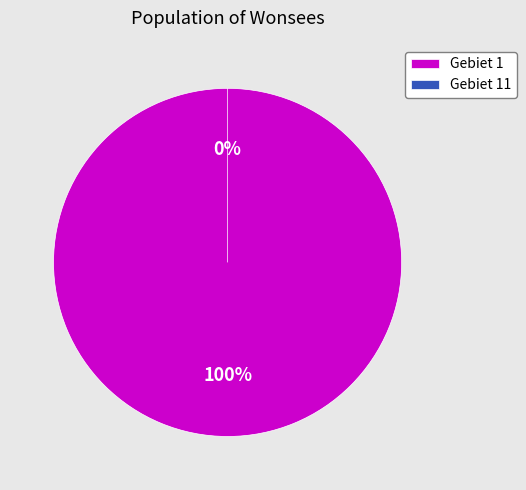

Count the number of slices in the pie.

2